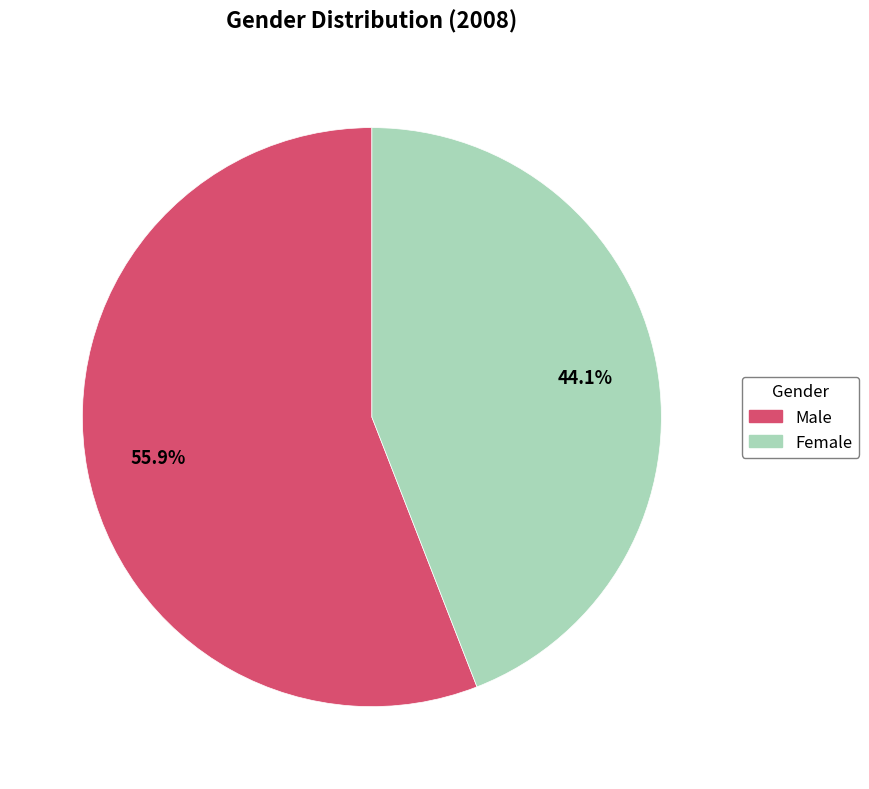

Is there a majority slice in this chart?

Yes